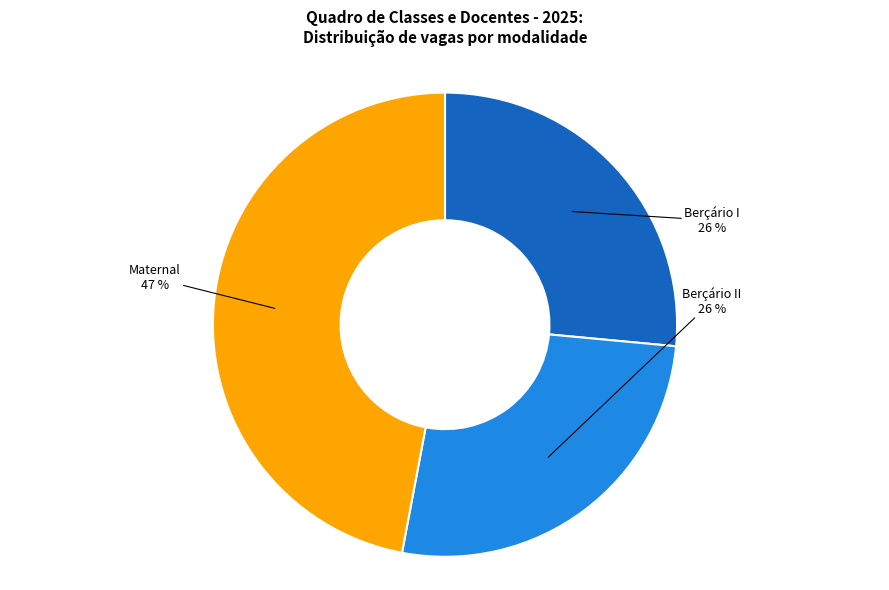

To the nearest percent, what is the difference between the Maternal and Berçário I slice percentages?

21%